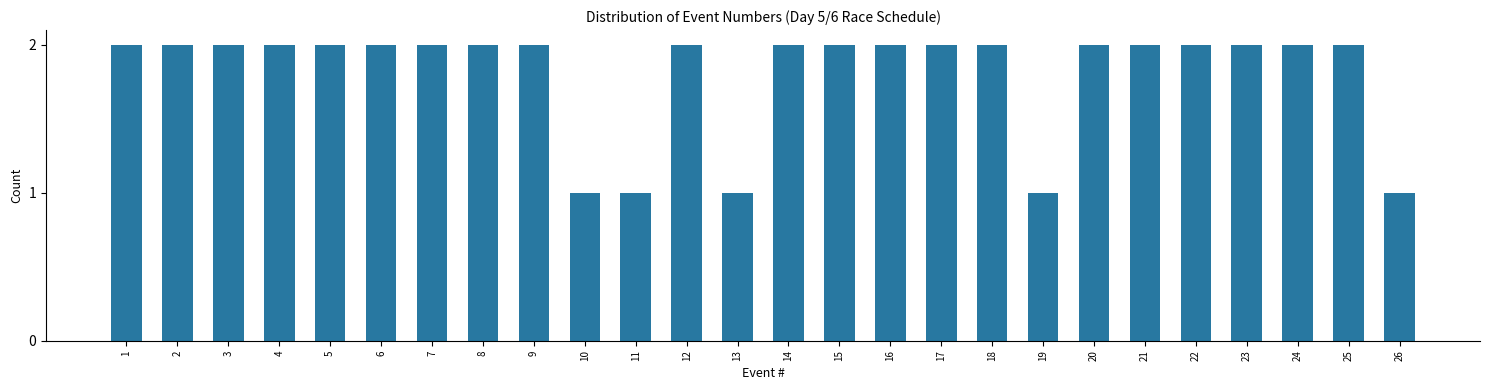

Reading left to right, what are all the values shown in this chart?

2	2	2	2	2	2	2	2	2	1	1	2	1	2	2	2	2	2	1	2	2	2	2	2	2	1